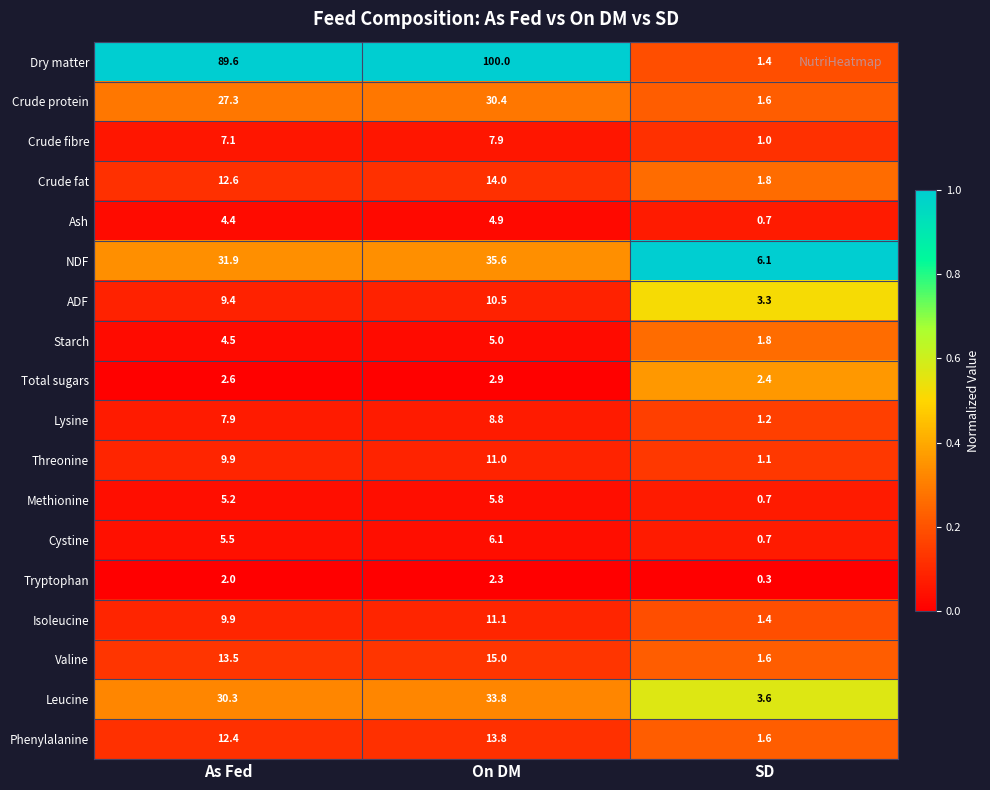

Is it true that Total sugars equals 1.4 at SD?

False